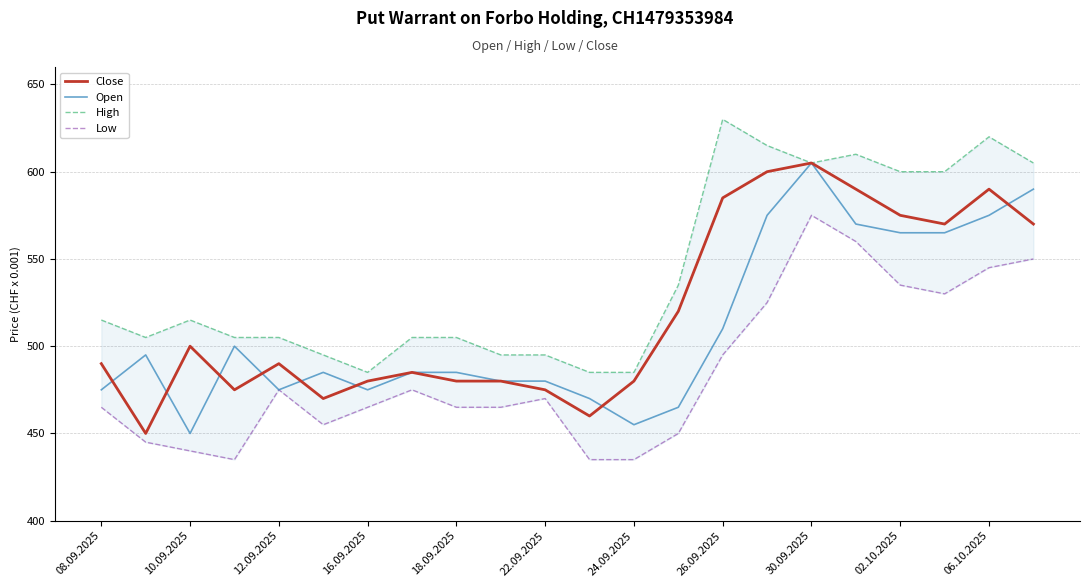

Reading left to right, transcribe all the data shown in this chart.

Close: 490	450	500	475	490	470	480	485	480	480	475	460	480	520	585	600	605	590	575	570	590	570
Open: 475	495	450	500	475	485	475	485	485	480	480	470	455	465	510	575	605	570	565	565	575	590
High: 515	505	515	505	505	495	485	505	505	495	495	485	485	535	630	615	605	610	600	600	620	605
Low: 465	445	440	435	475	455	465	475	465	465	470	435	435	450	495	525	575	560	535	530	545	550